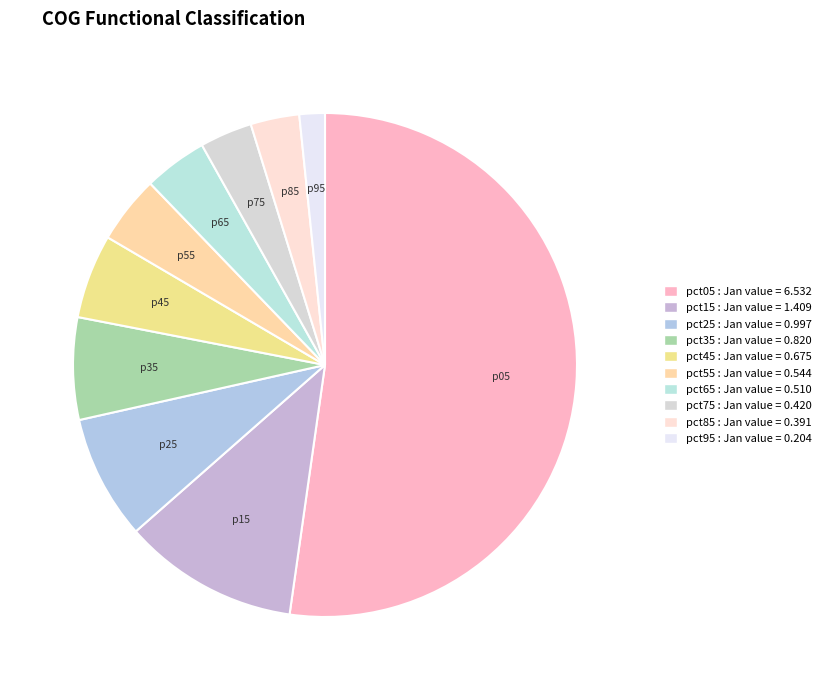

Rank the categories by value from lowest to highest.

pct95, pct85, pct75, pct65, pct55, pct45, pct35, pct25, pct15, pct05